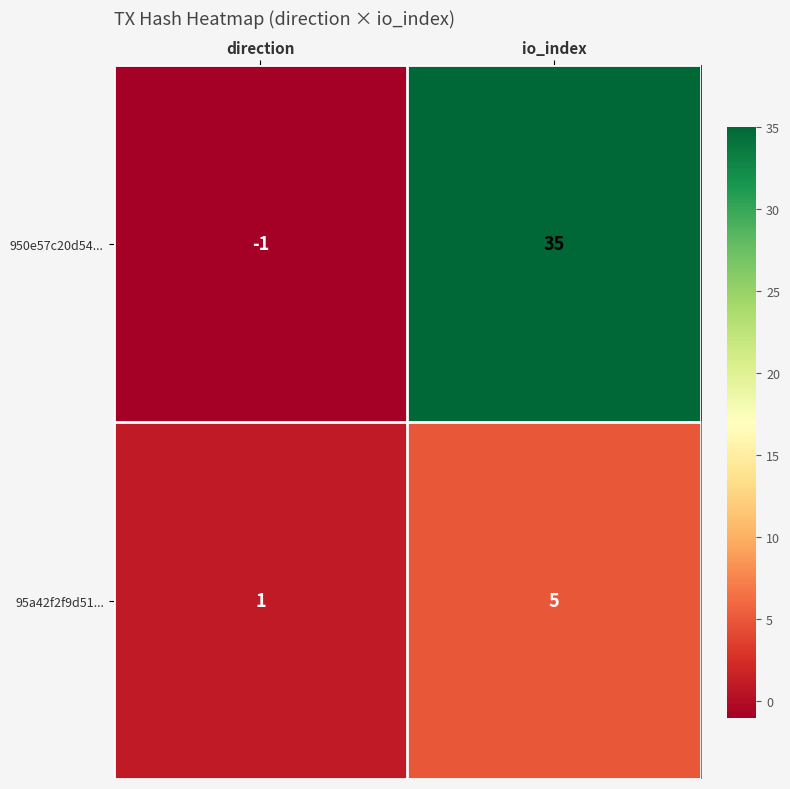

Which series has the widest spread of values?

950e57c20d54...